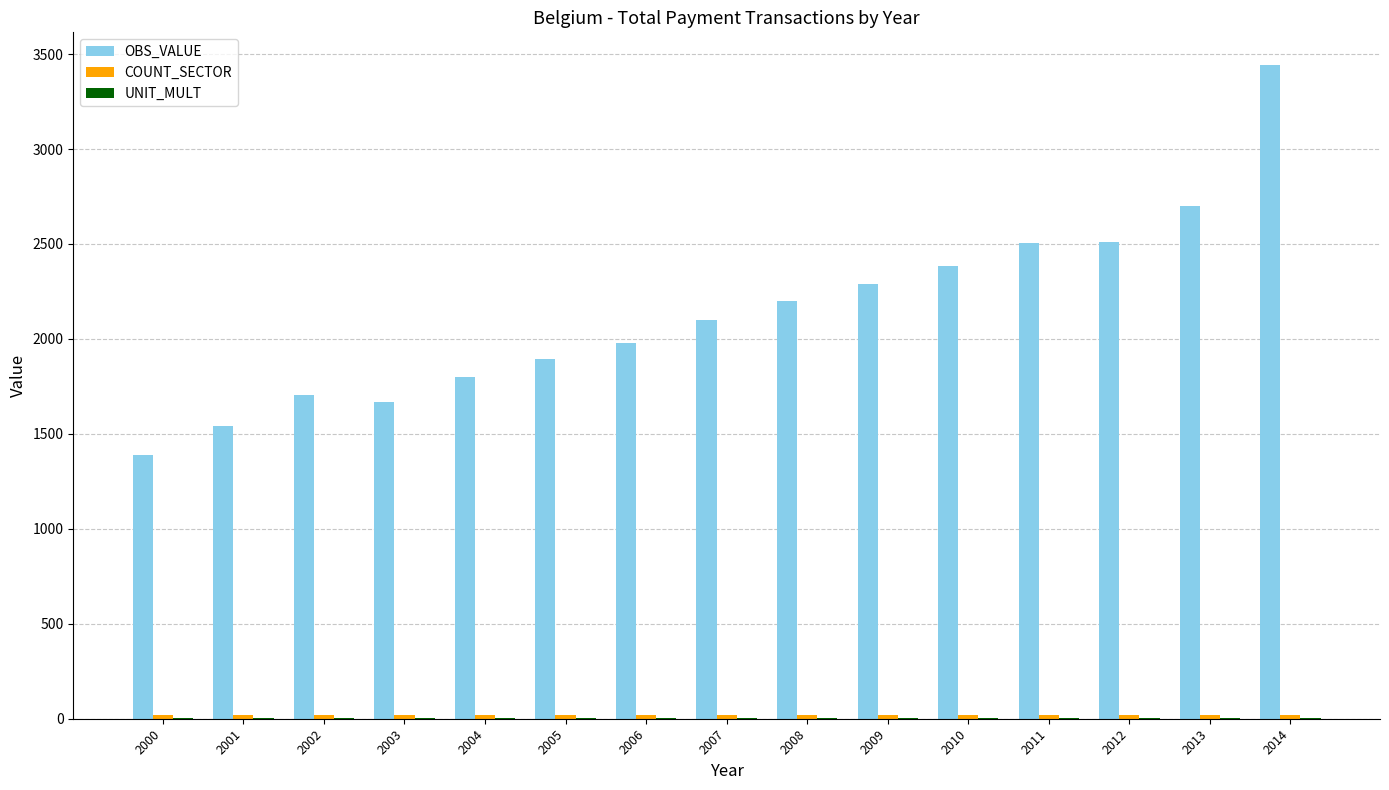

Which series changed the most between 2006 and 2012?

OBS_VALUE